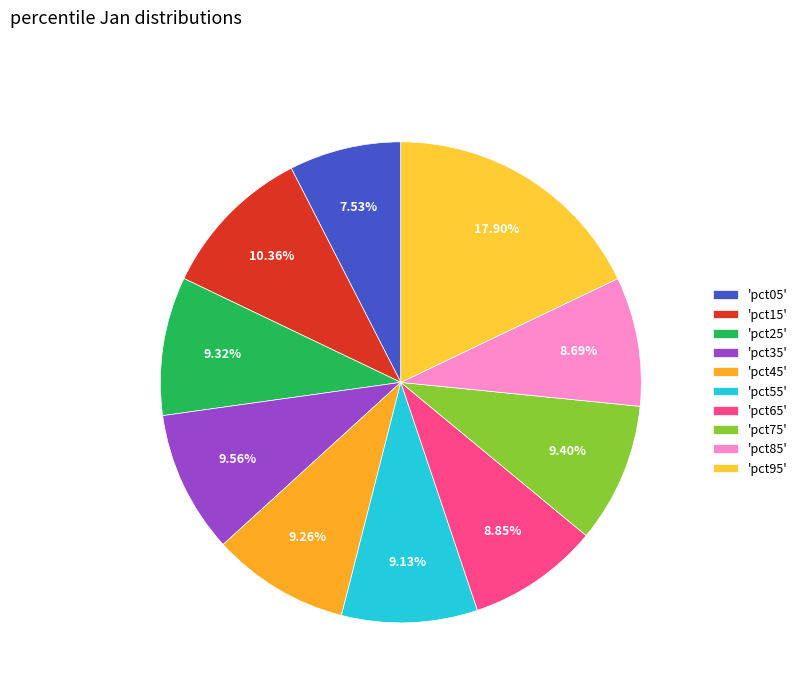

Count the number of slices in the pie.

10